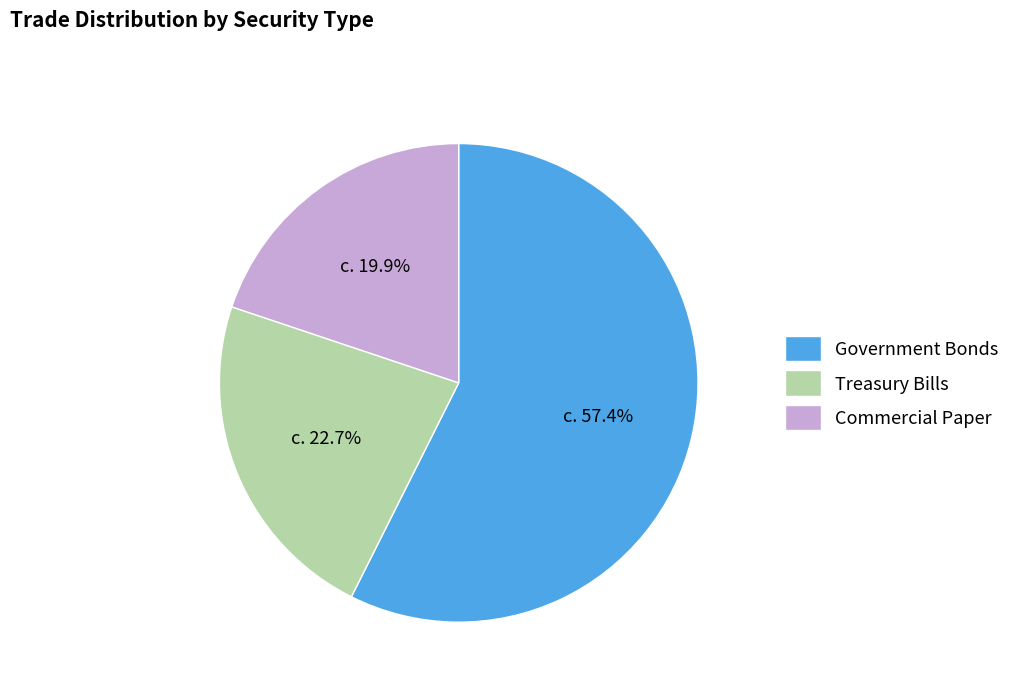

To the nearest percent, what is the combined percentage of Commercial Paper and Treasury Bills?

43%